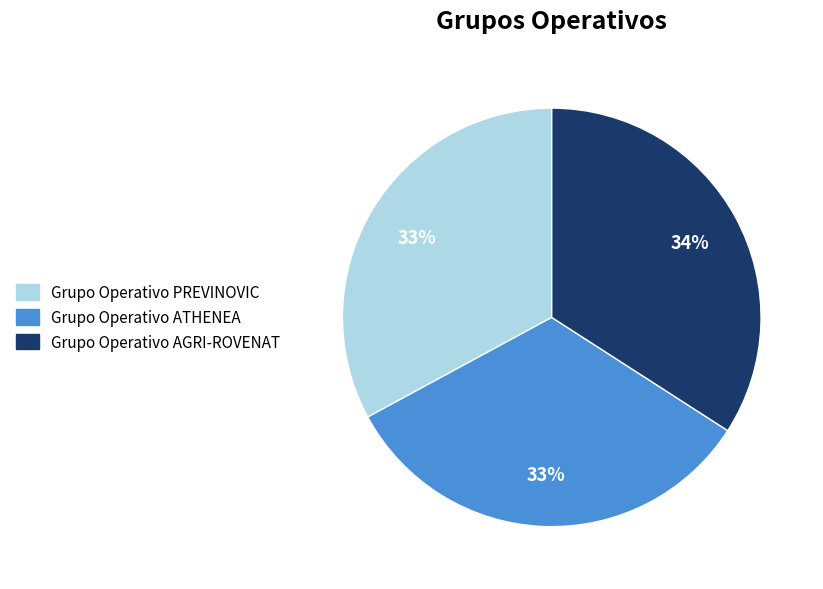

How many slices are in this pie chart?

3